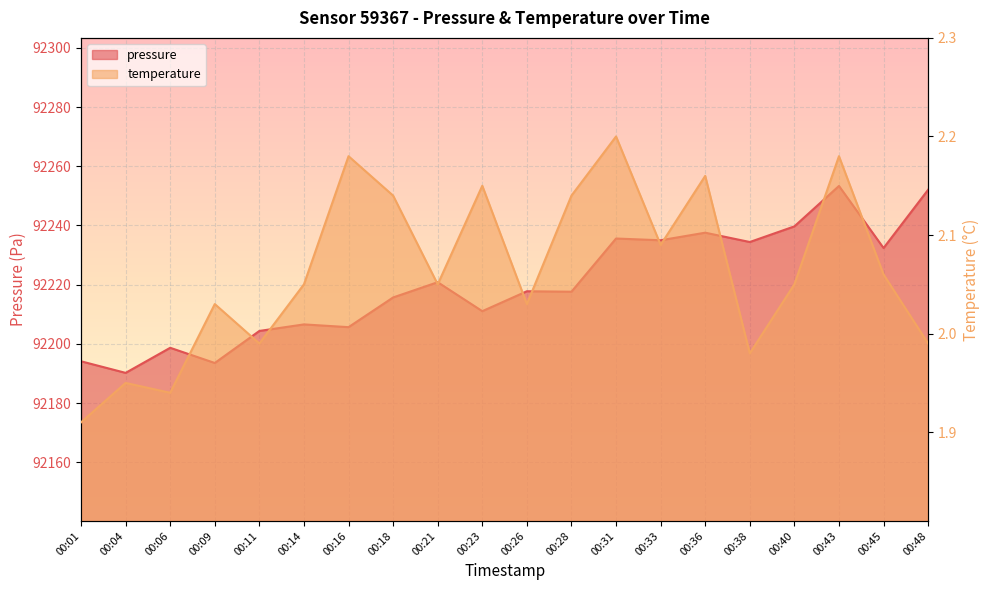

What is the minimum value for temperature?

1.9